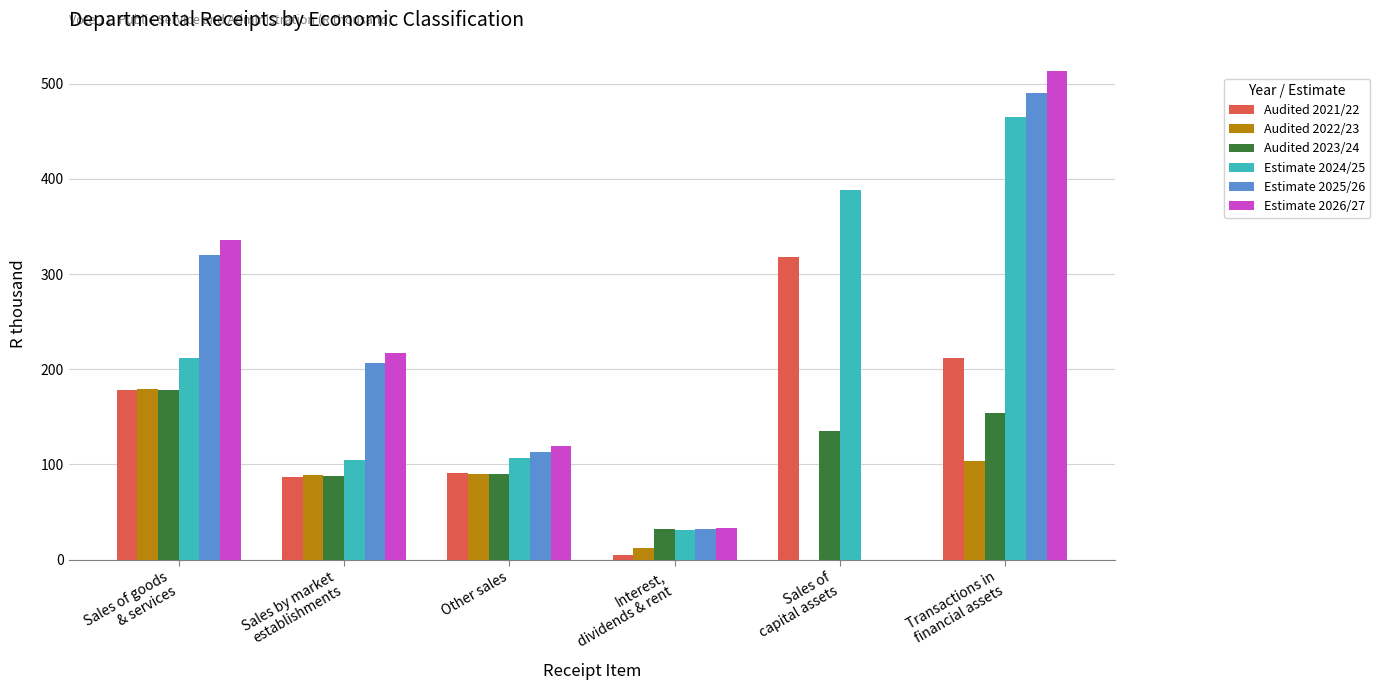

The Audited 2023/24 series shows 227 at Transactions in
financial assets. True or false?

False